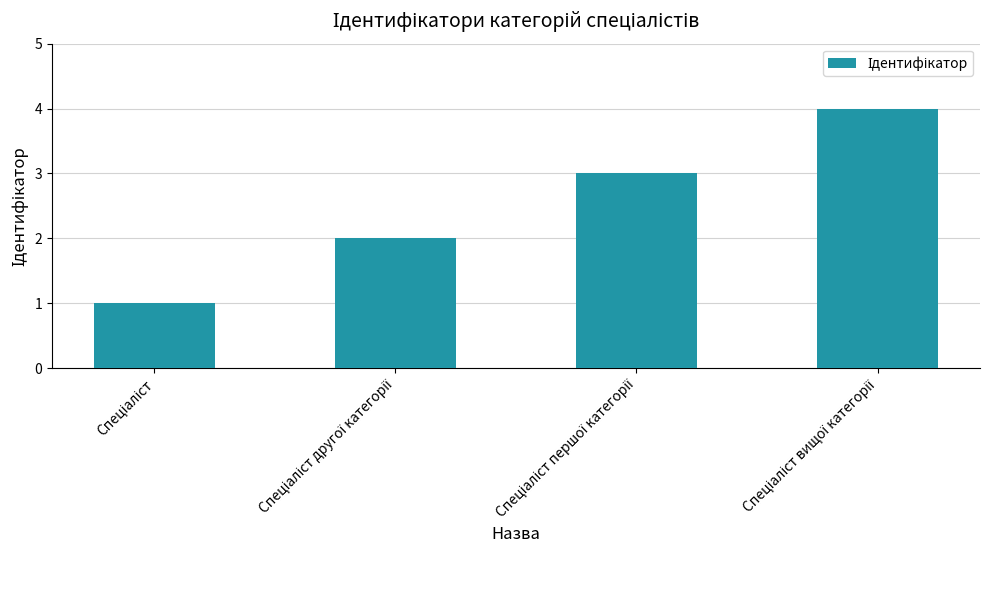

What is the sum of all values?

10